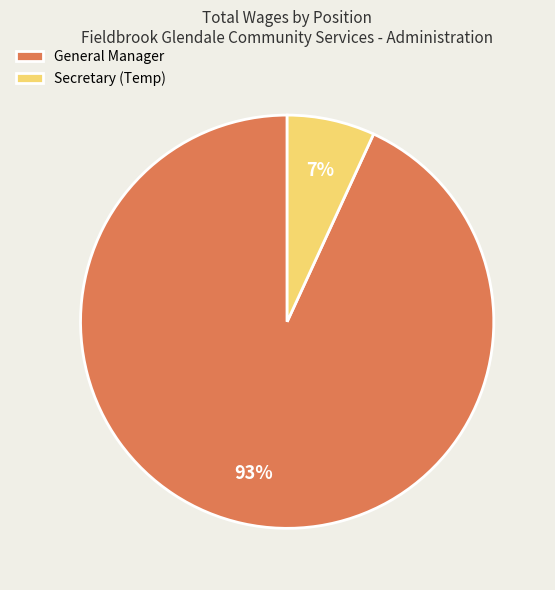

What percentage is the Secretary (Temp) slice, to the nearest percent?

7%